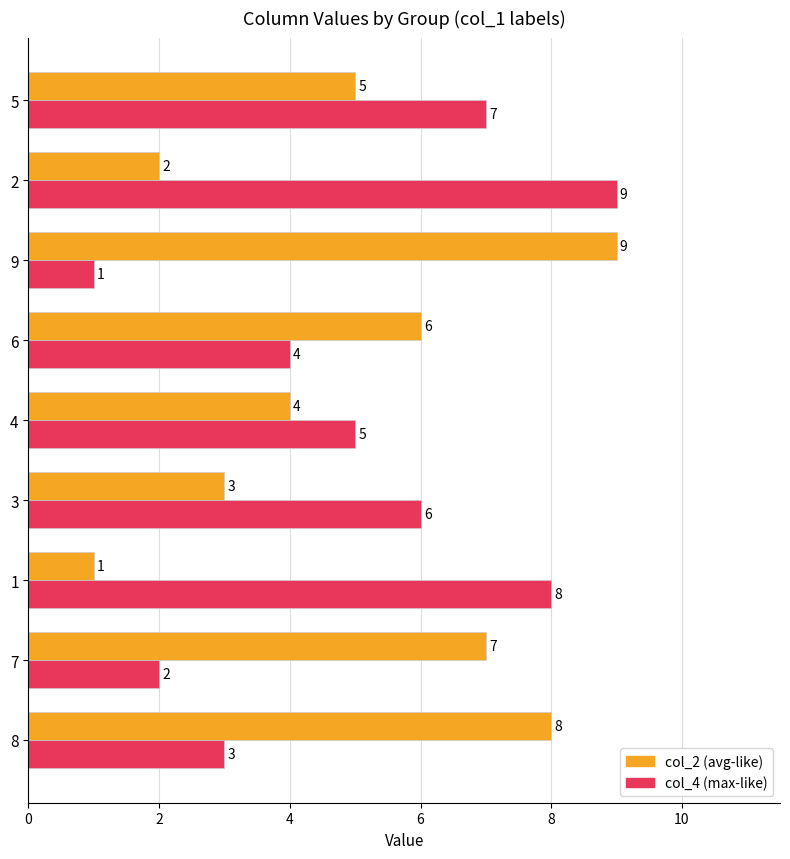

What is the difference between the highest and lowest values at 2?

7